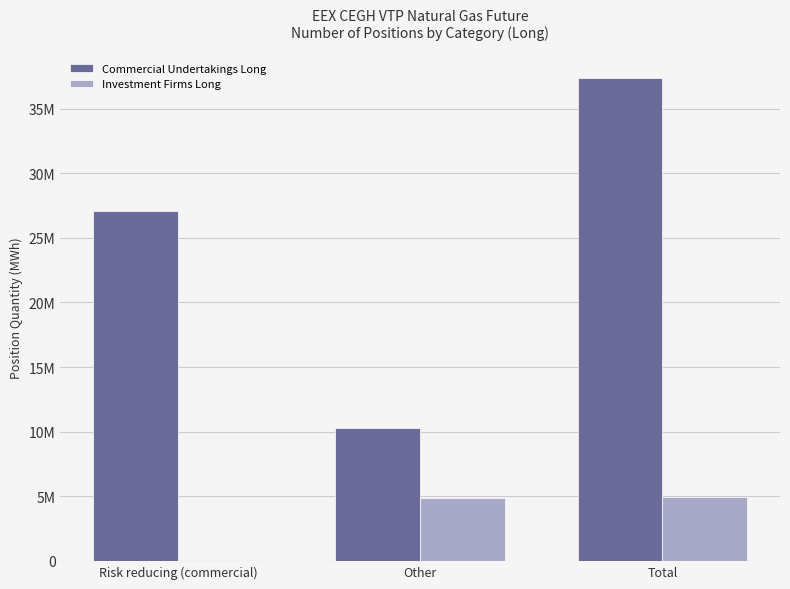

What is the sum of all Commercial Undertakings Long values?

74747114